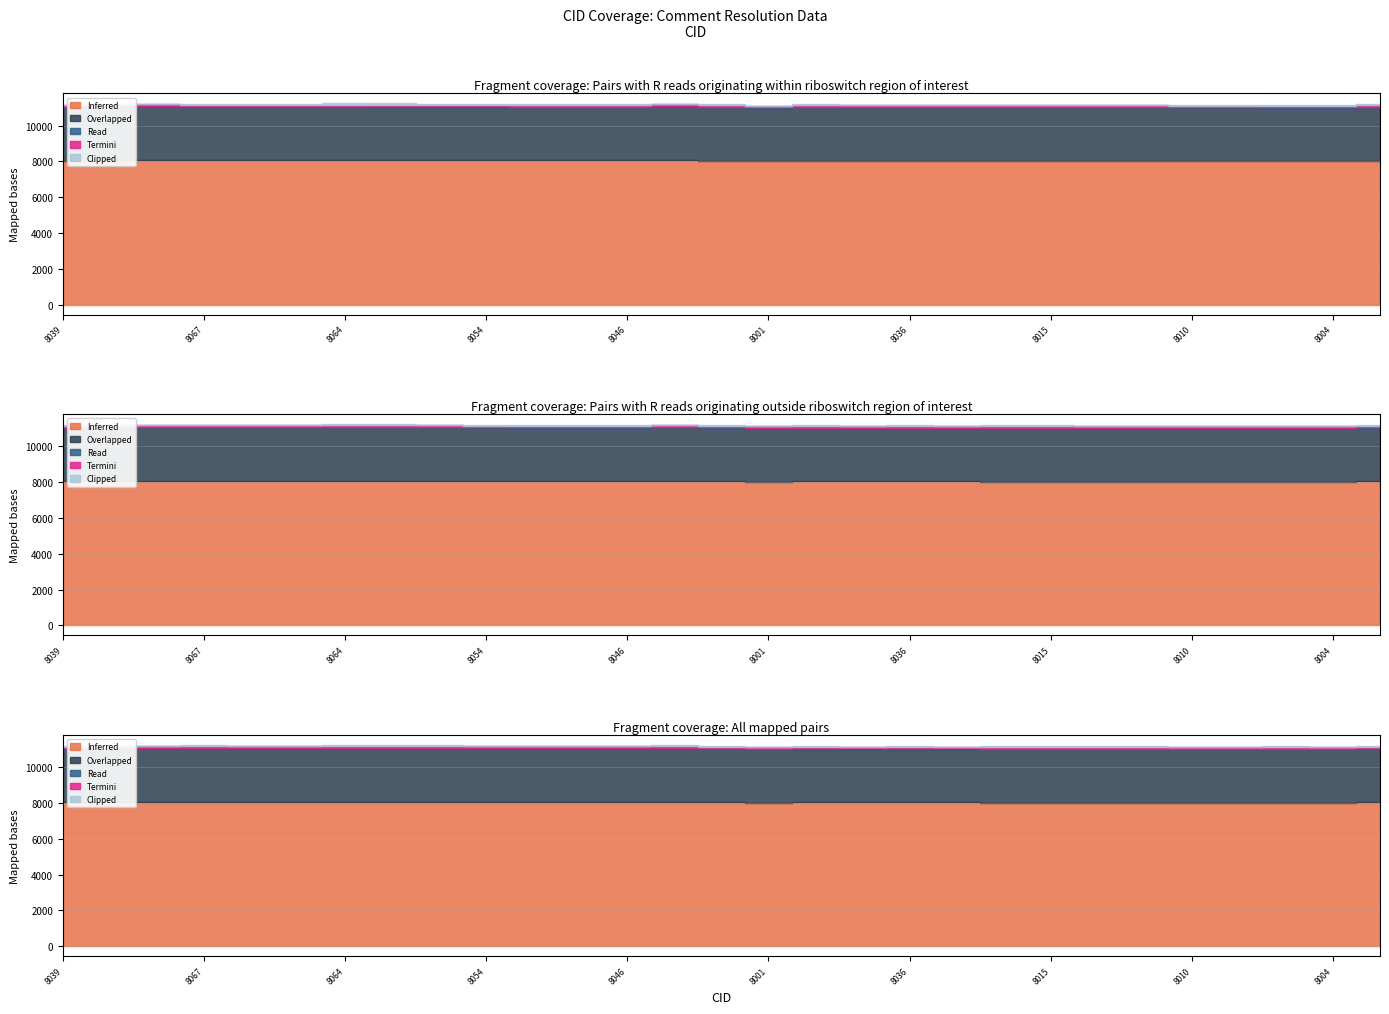

Which series ends up on top after the final intersection of Read and Clipped?

Clipped